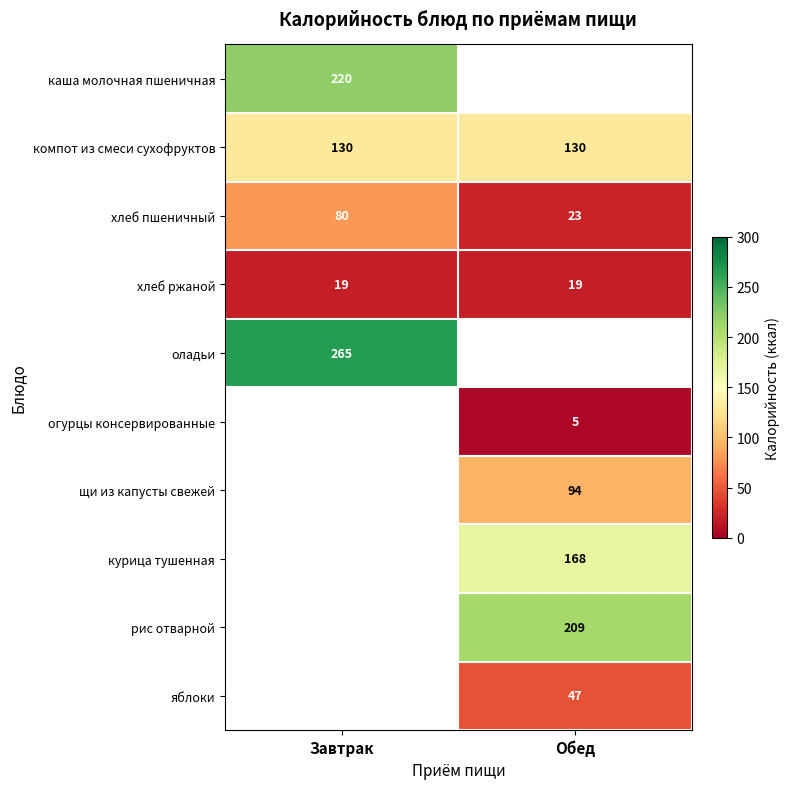

Is it true that хлеб ржаной equals 19 at Завтрак?

True